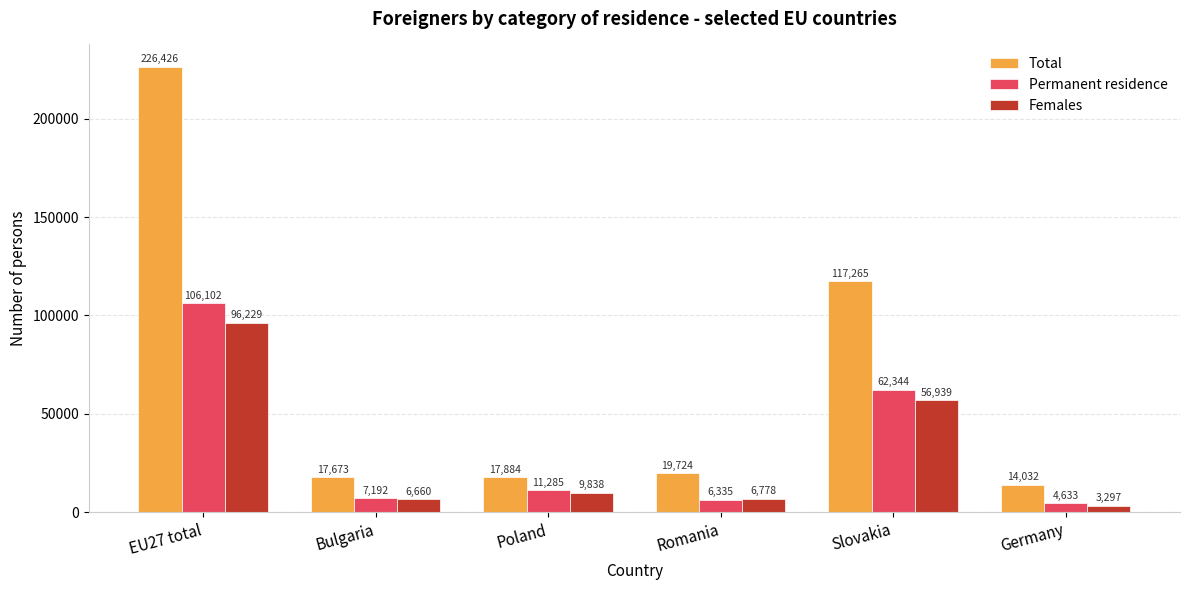

What is the label of the 5th bar from the left?

Slovakia